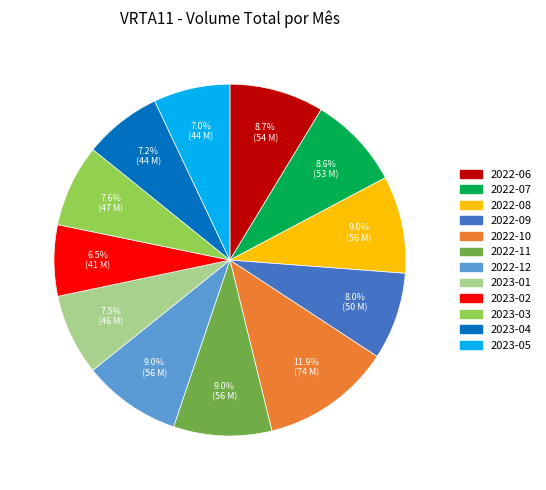

To the nearest percent, what is the combined percentage of 2022-09 and 2022-08?

17%